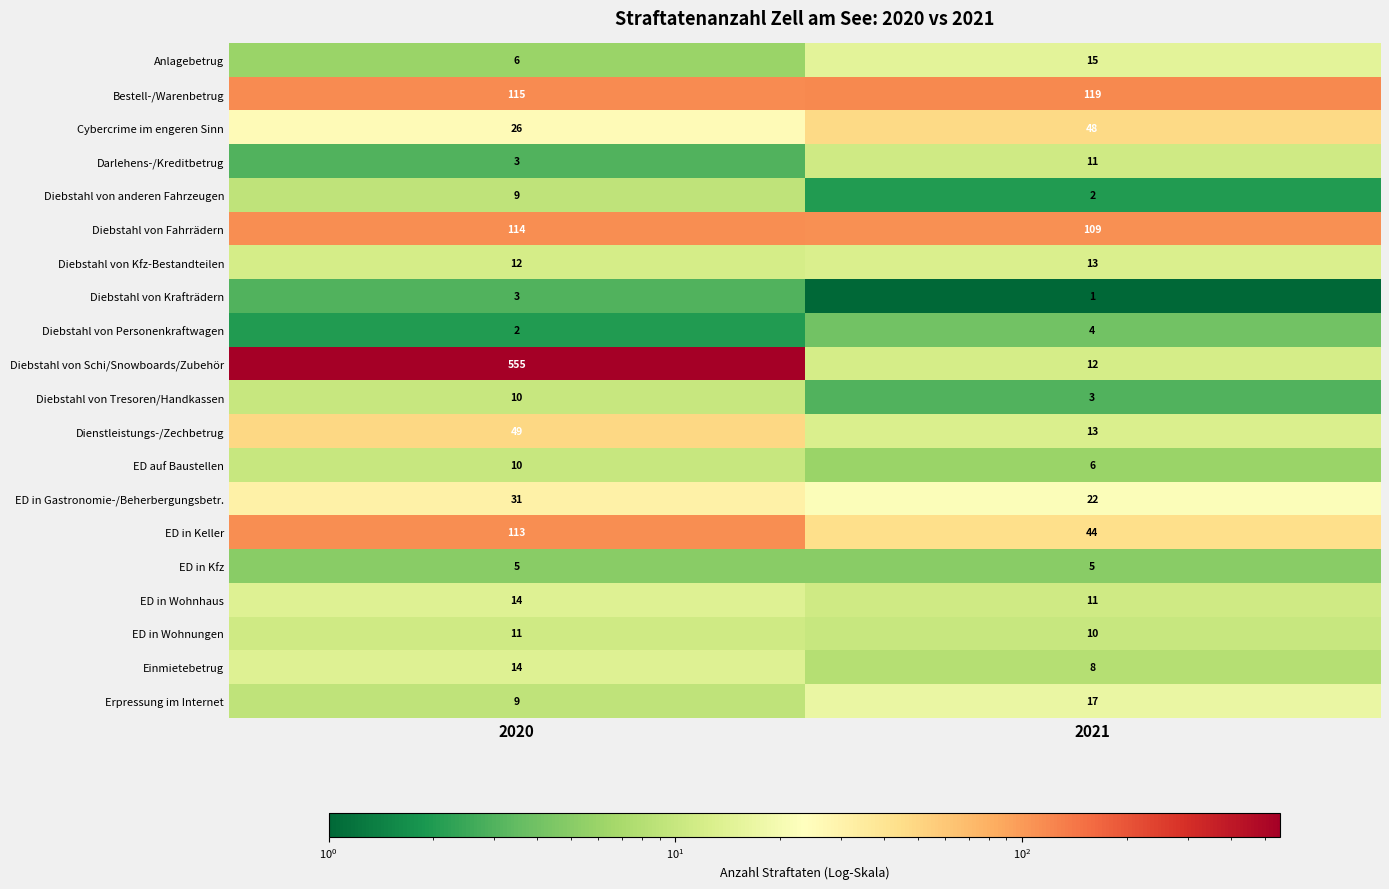

What is the approximate value of Erpressung im Internet at 2021?

17